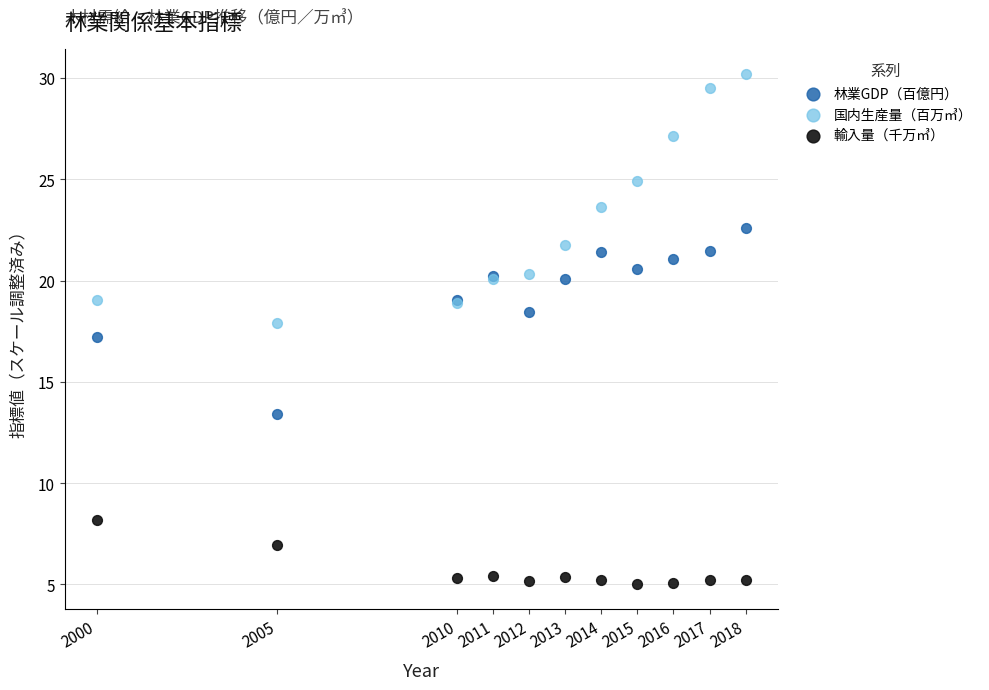

Which series has the widest spread of Y values?

国内生産量（百万㎥）